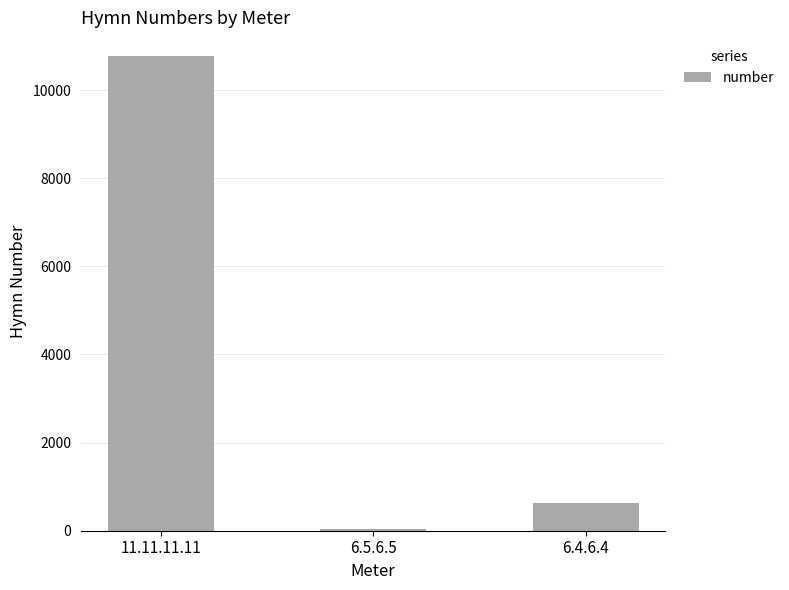

Read the value at 6.4.6.4.

620